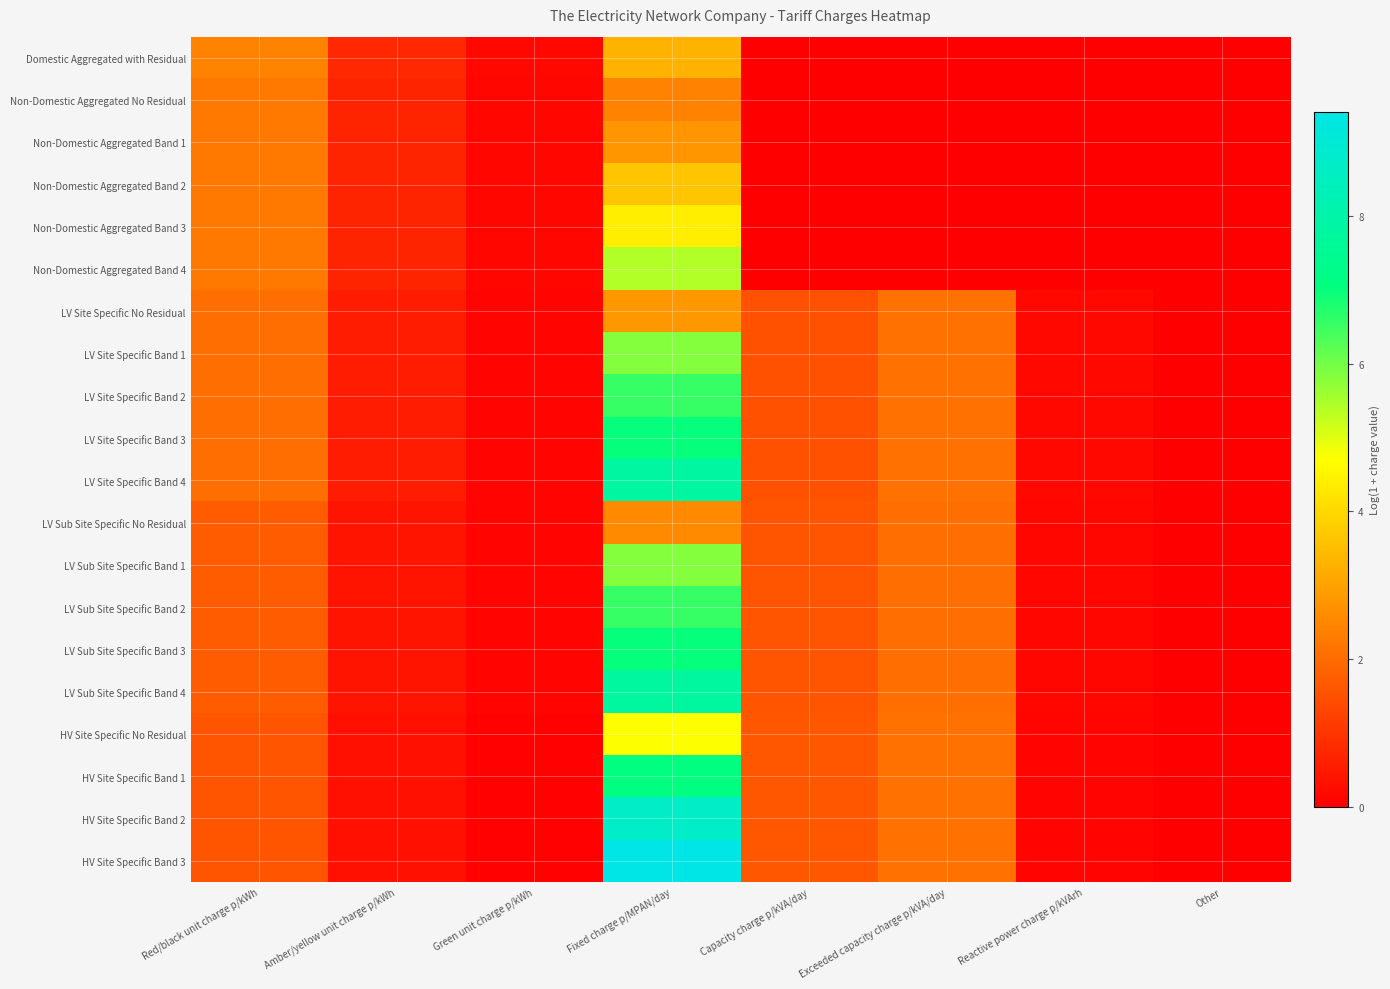

At which category is the sum across all series the highest?

Fixed charge p/MPAN/day